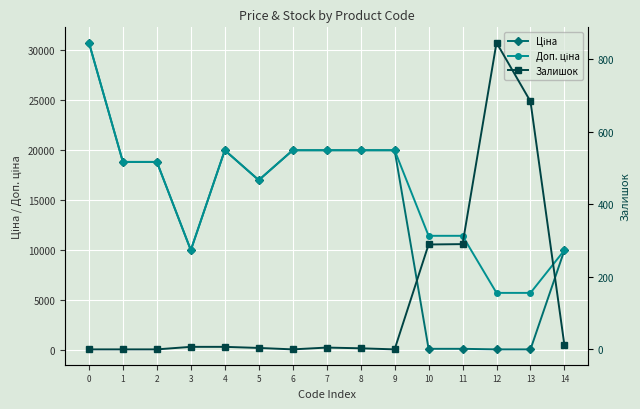

What is the highest value of the Доп. ціна series?

30717.1